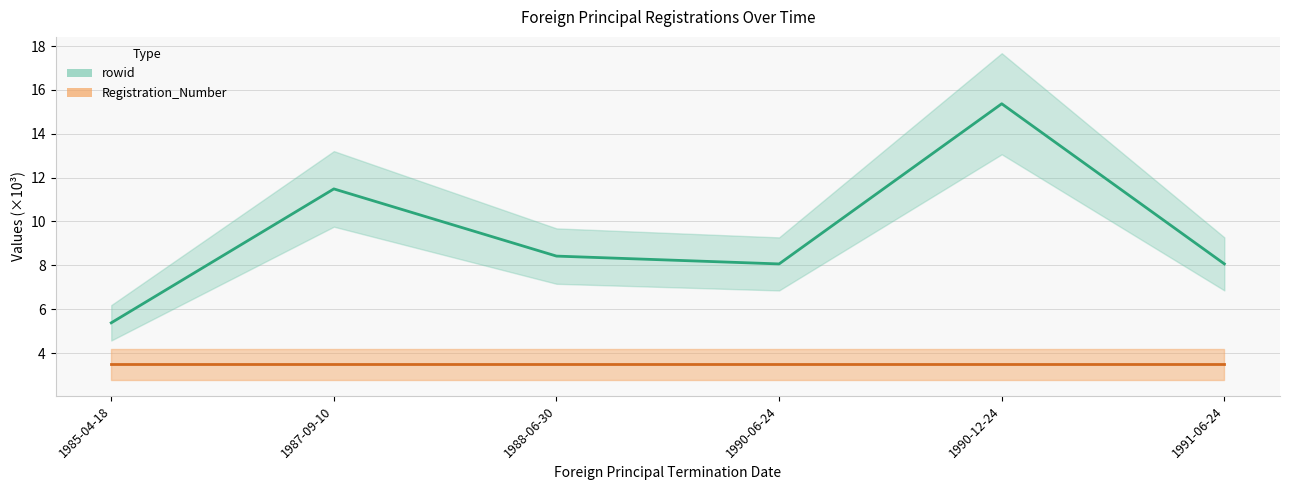

Which category has the highest value in the Registration_Number series?

1985-04-18